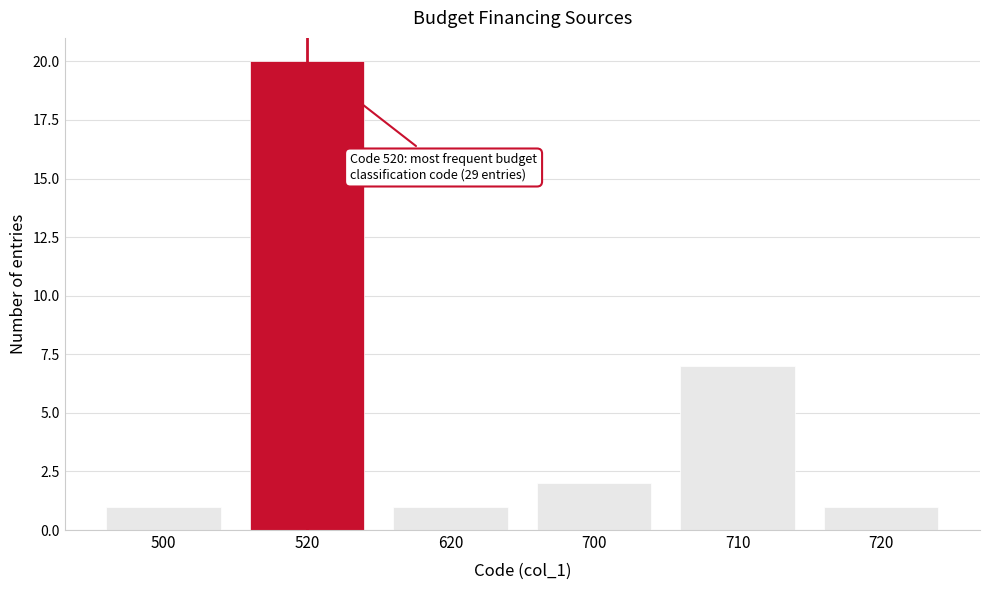

Reading left to right, extract all data points from this chart.

500=1	520=20	620=1	700=2	710=7	720=1